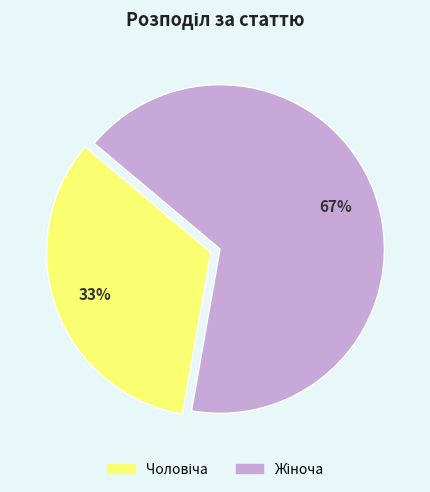

How many slices are in this pie chart?

2